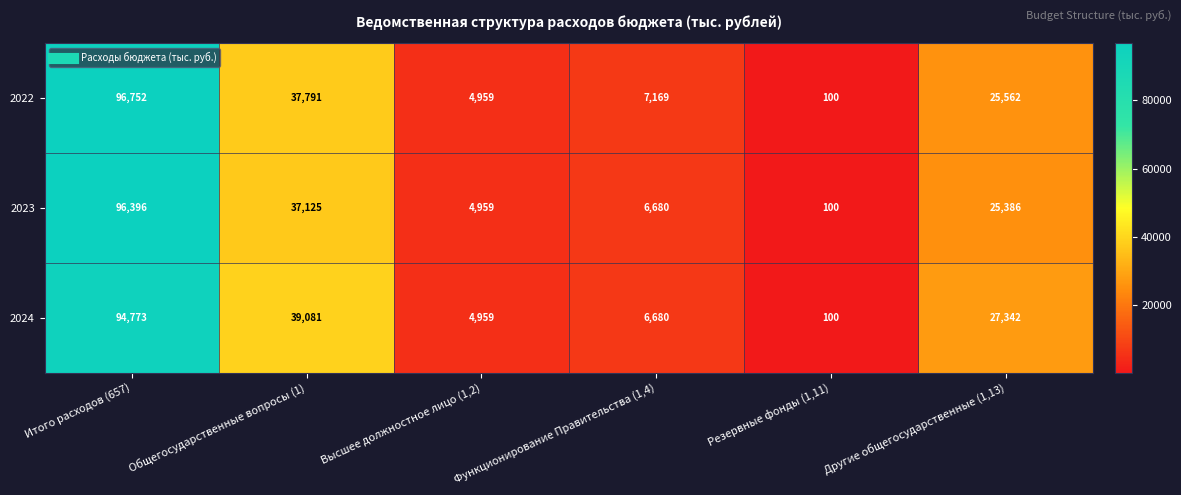

At which label does 2022 reach its peak?

Итого расходов (657)